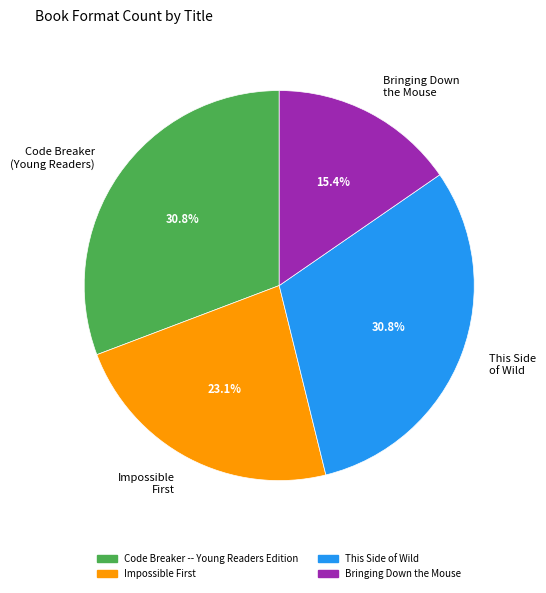

Is it true that Bringing Down the Mouse is 30% of the pie?

False